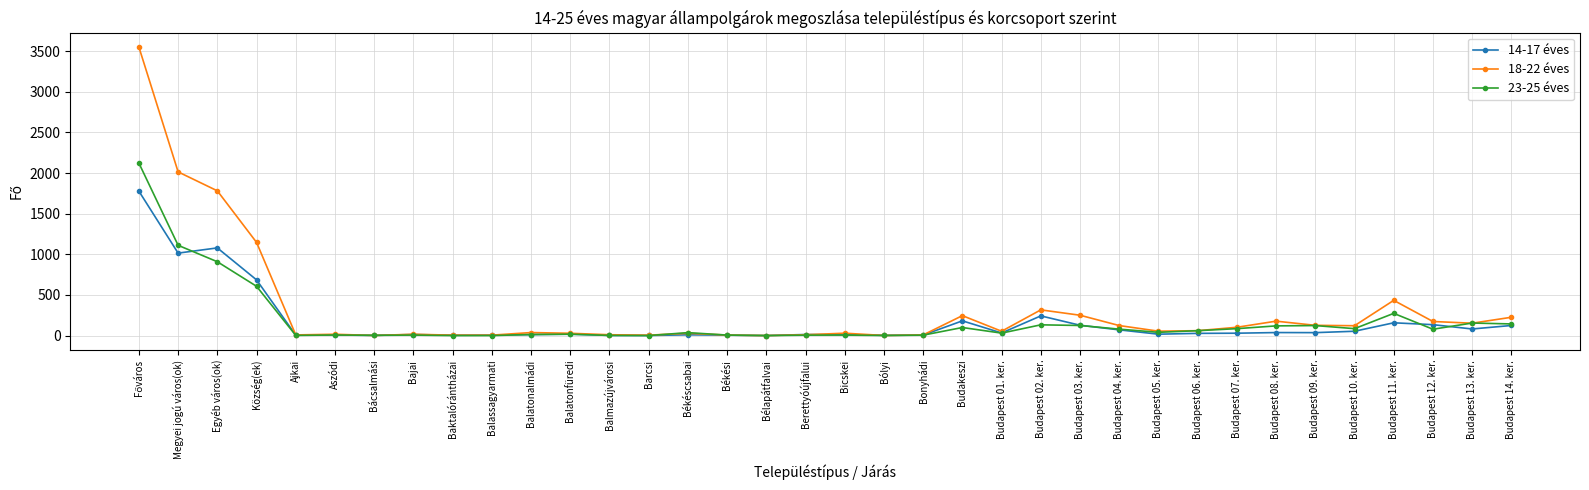

What is the label of the 22nd point from the left?

Budakeszi